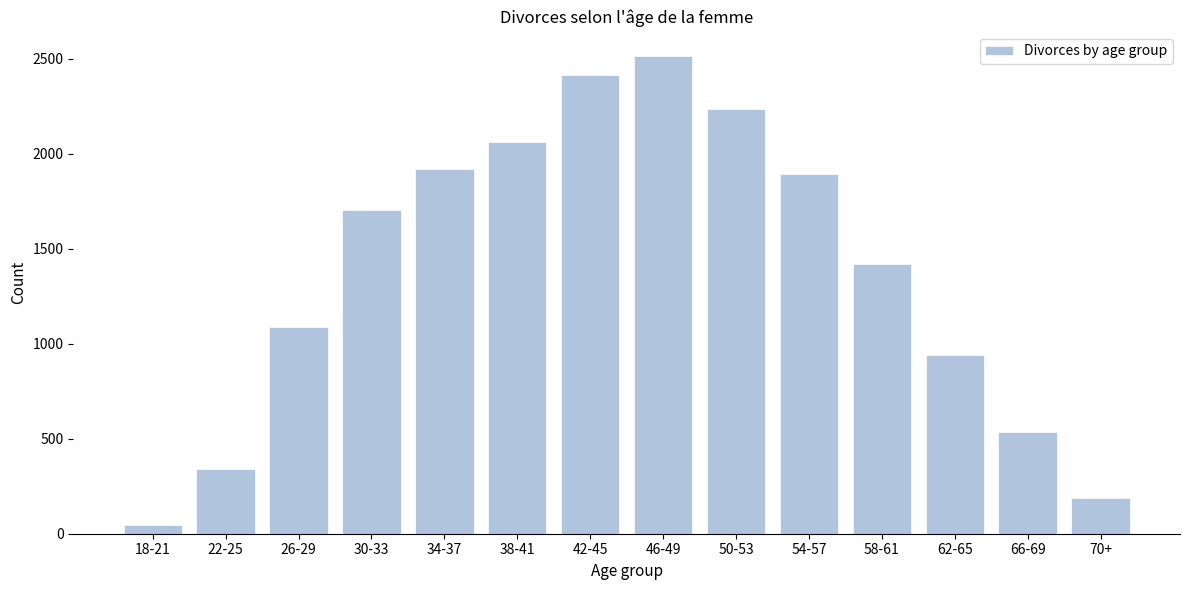

Reading left to right, what are all the values shown in this chart?

45	343	1088	1704	1921	2064	2417	2516	2234	1896	1422	939	538	190